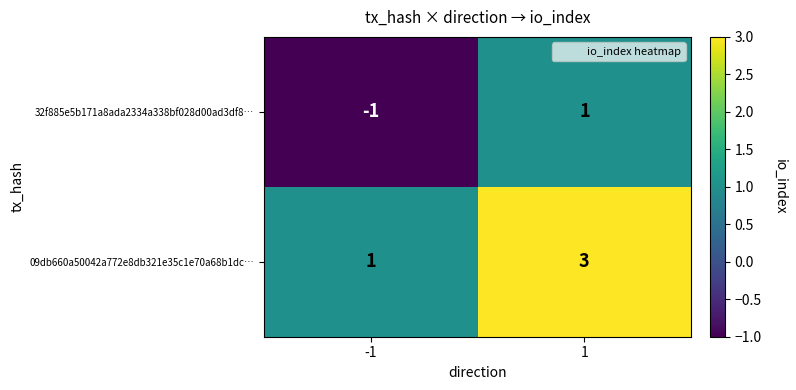

Which series has the largest total across all categories?

09db660a50042a772e8db321e35c1e70a68b1dc…